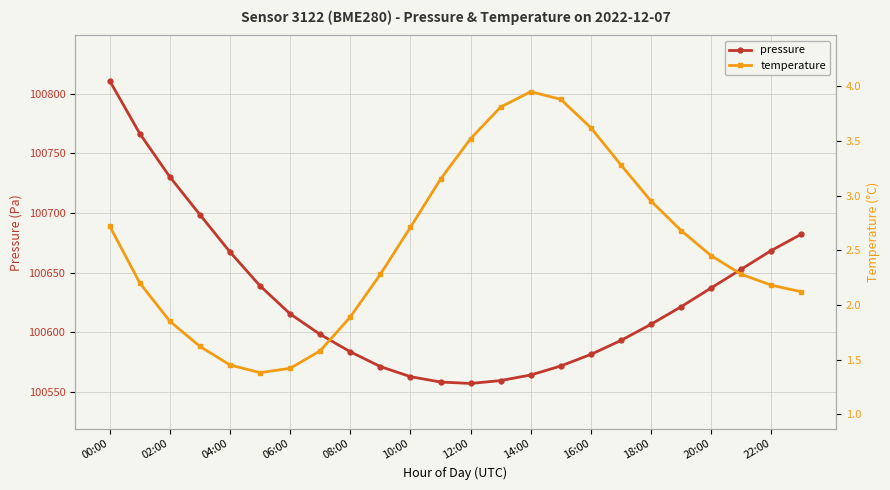

What is the maximum value for pressure?

100810.6